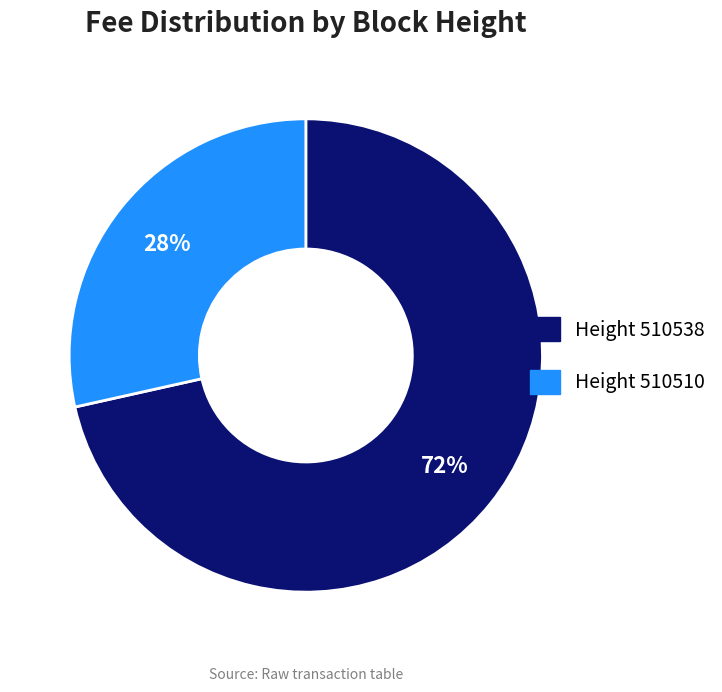

True or false: Height 510538 accounts for 72% of the total.

True